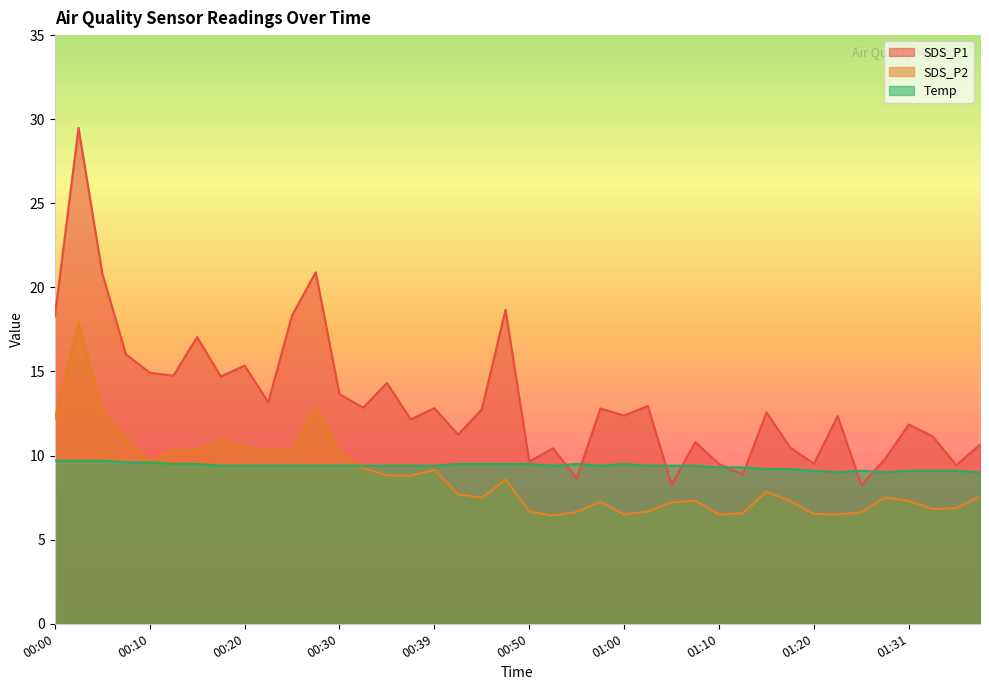

List the labels in order of SDS_P1 value, largest first.

00:03, 00:27, 00:05, 00:47, 00:25, 00:00, 00:15, 00:08, 00:20, 00:10, 00:13, 00:17, 00:34, 00:30, 00:22, 01:03, 00:32, 00:39, 00:57, 00:45, 01:15, 01:00, 01:23, 00:37, 01:31, 00:42, 01:34, 01:08, 01:40, 01:18, 00:52, 01:29, 00:50, 01:20, 01:10, 01:37, 01:13, 00:55, 01:05, 01:26